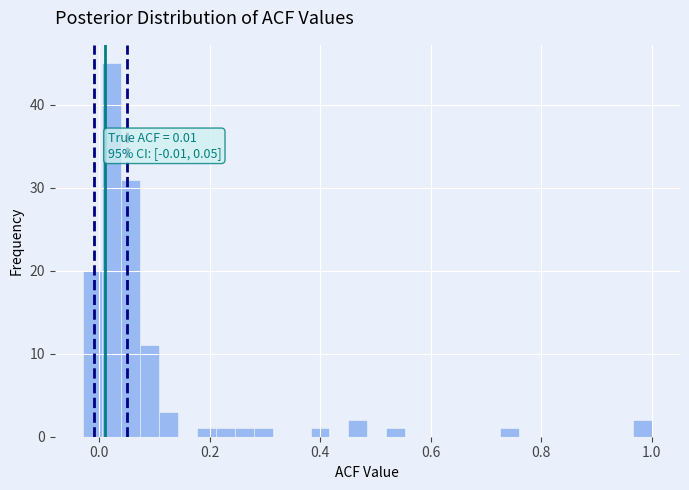

Around what value on the x-axis is the tallest bar? Give the approximate position of its centre, as read against the axis.

0.02